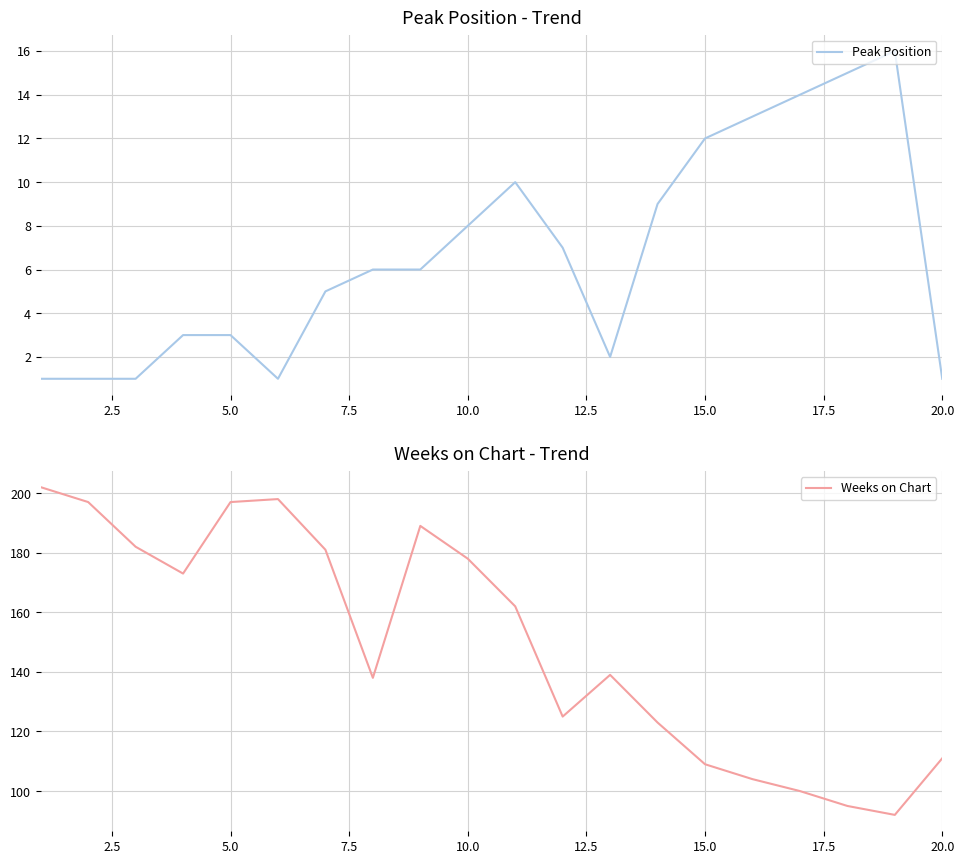

What is the sum of all Weeks on Chart values?

2995